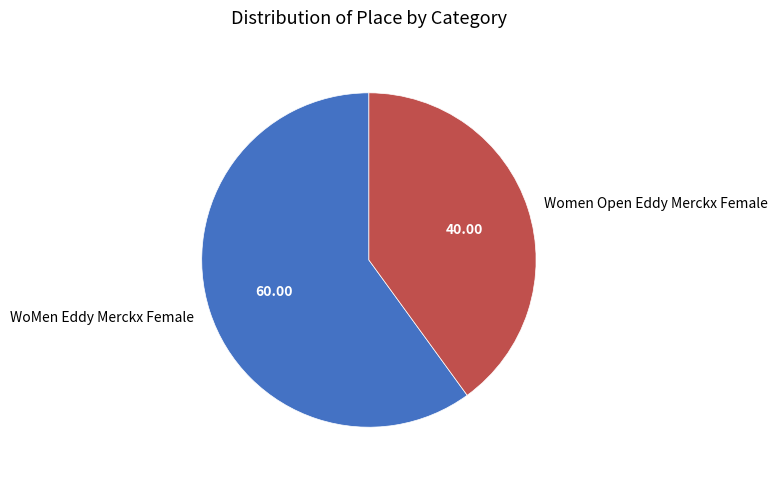

How many slices are in this pie chart?

2